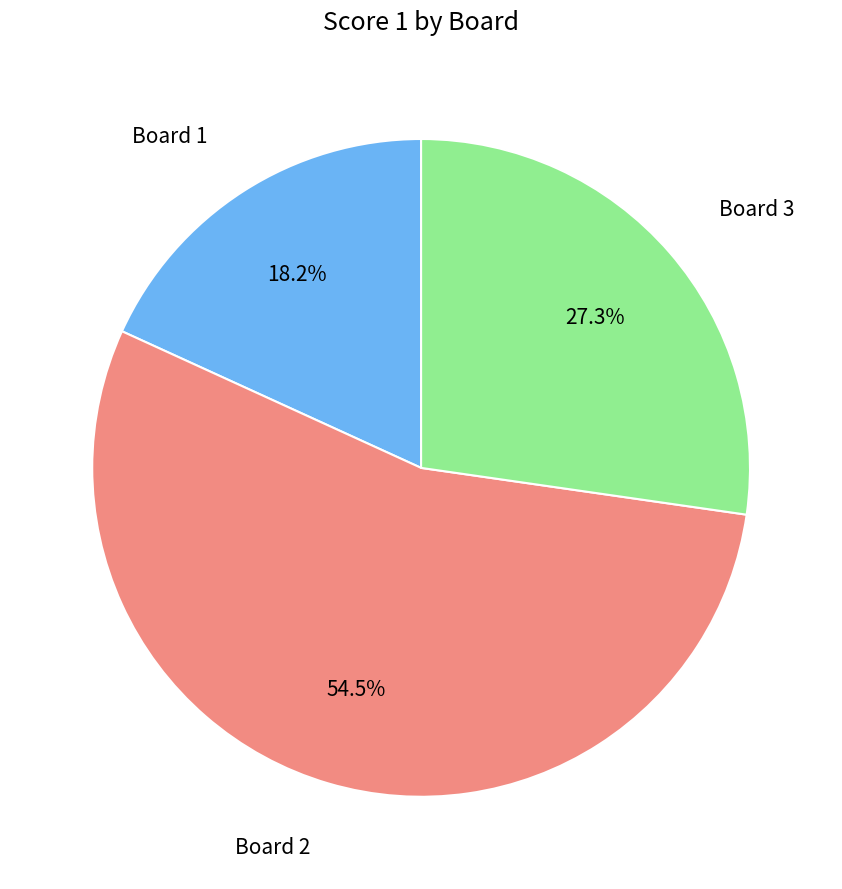

Is there any slice that represents more than half of the pie?

Yes